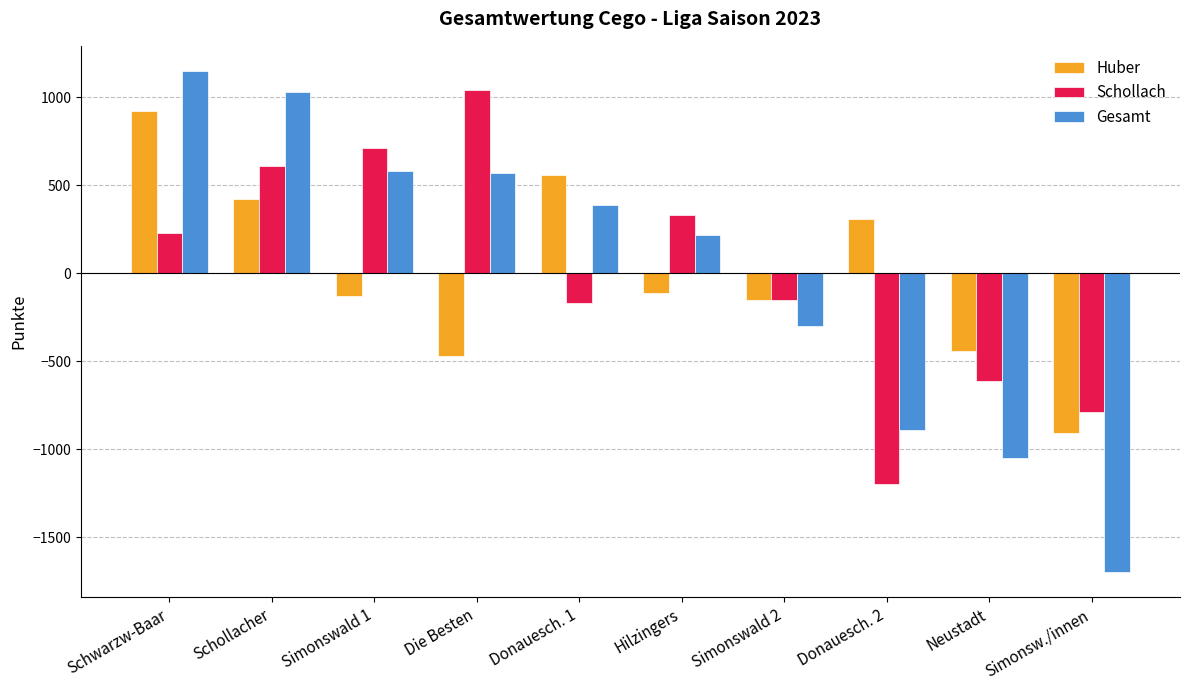

Rank the series by their maximum value, from highest to lowest.

Gesamt, Schollach, Huber